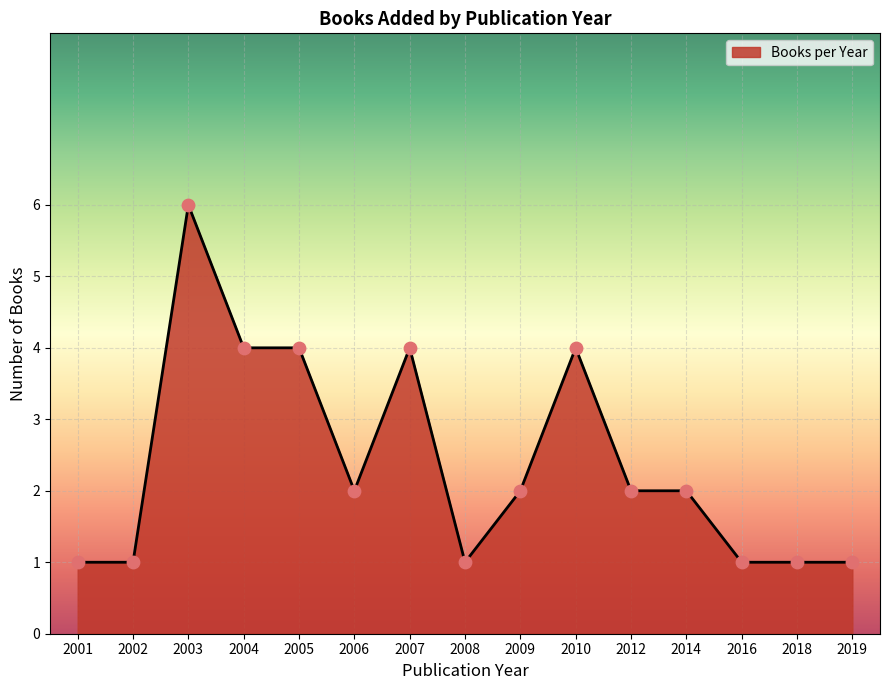

What is the change in value from 2003 to 2009?

-4